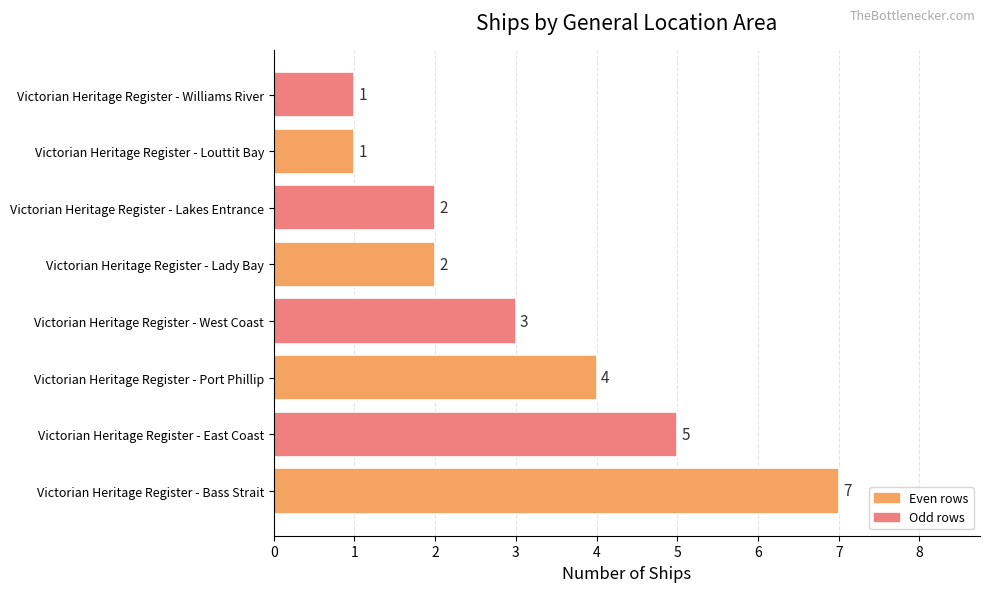

What is the average value?

3